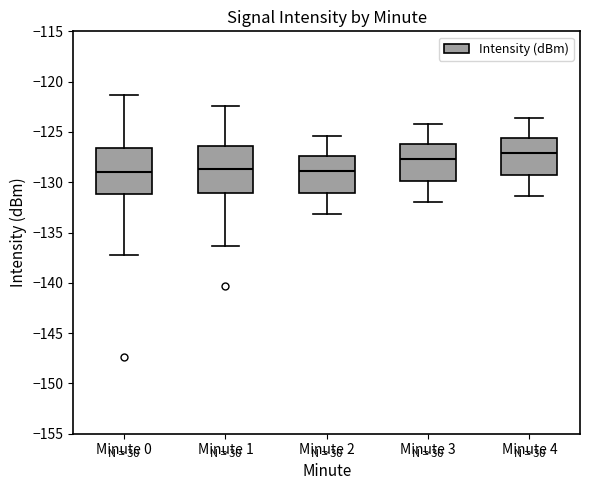

Which box's median line is the highest?

Minute 4